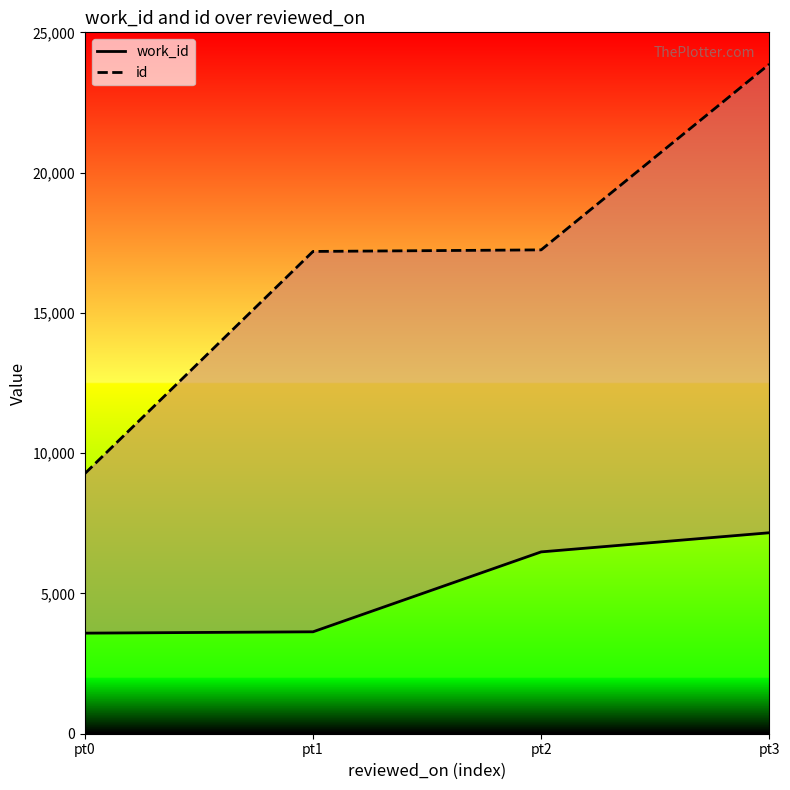

How many distinct data groups are displayed?

2